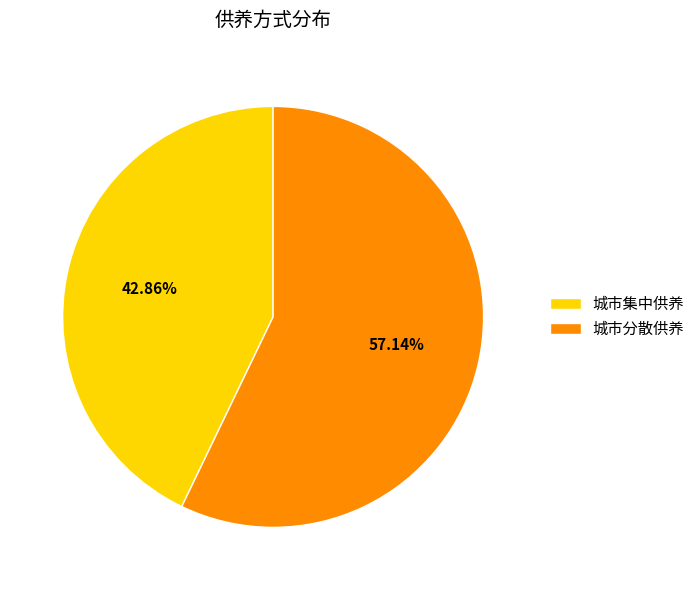

To the nearest percent, what is the difference between the 城市分散供养 and 城市集中供养 slice percentages?

14%